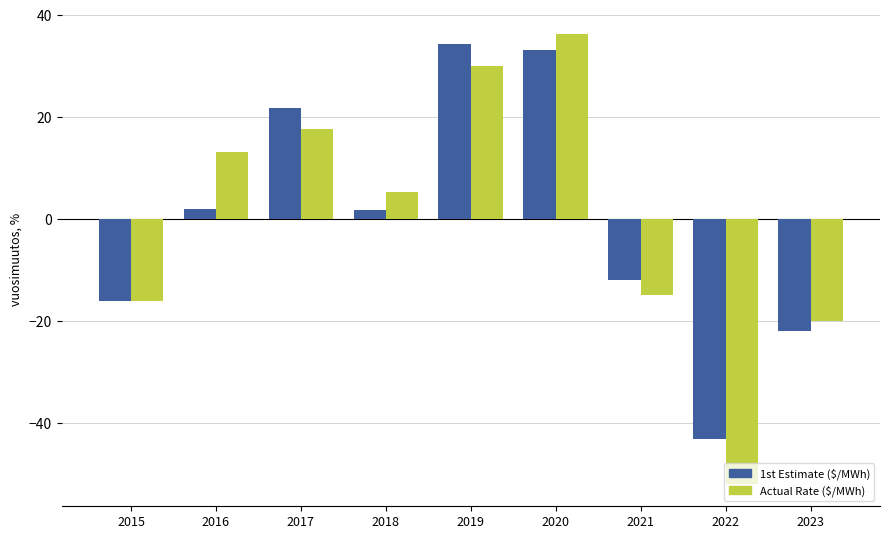

What is the value of the Actual Rate ($/MWh) bar at the 3rd from the left?

17.7